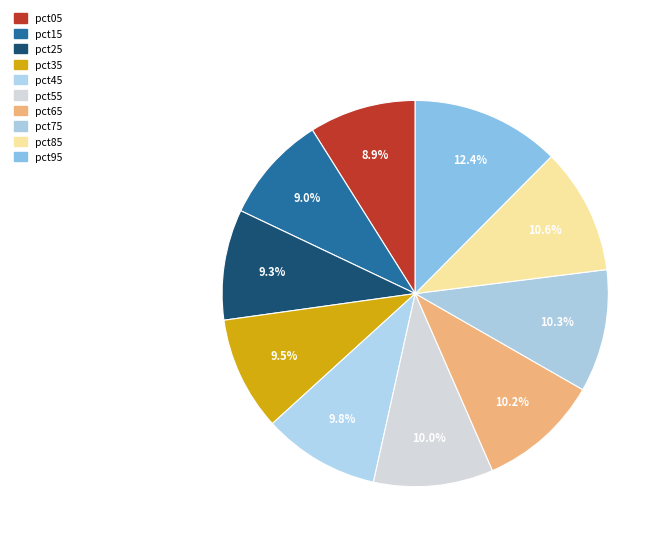

How many slices are in this pie chart?

10